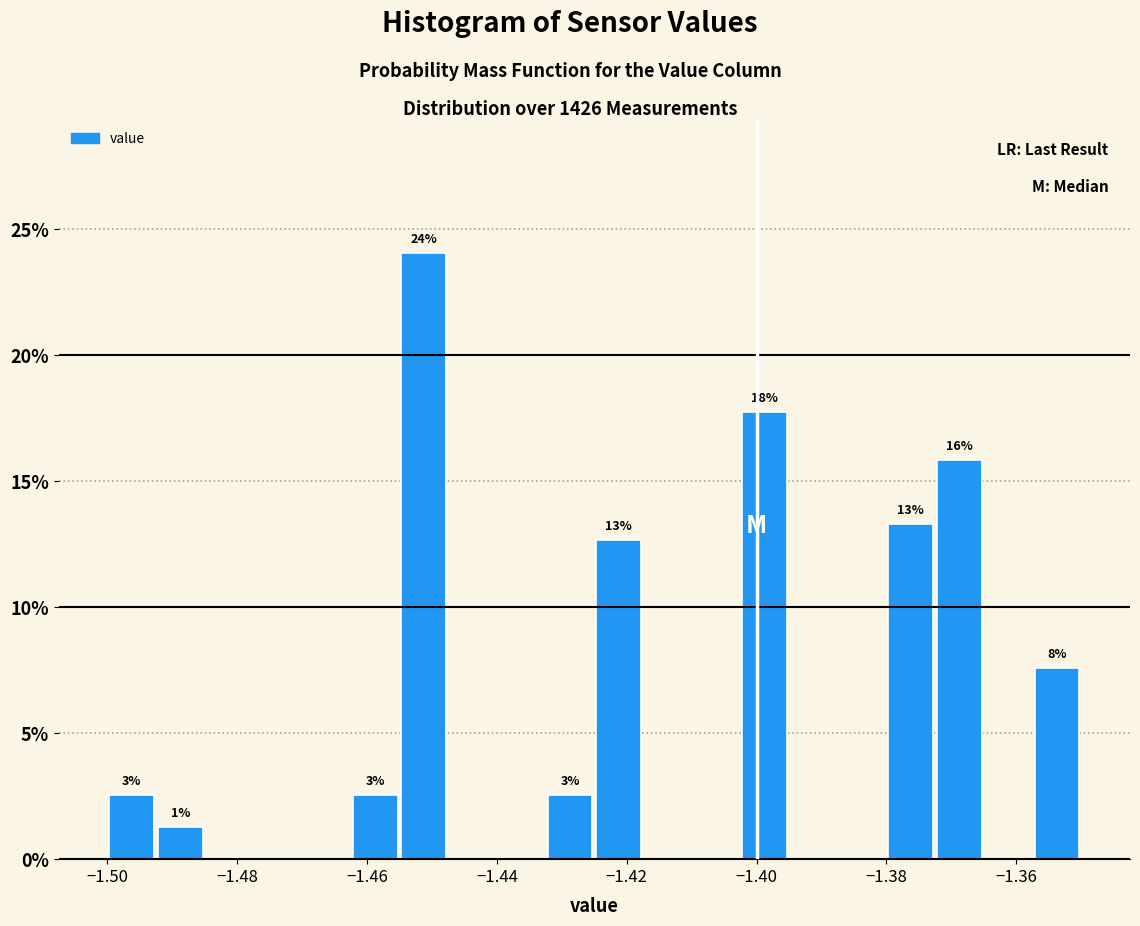

Read against the x-axis, roughly where is the centre of the tallest bar?

-1.452